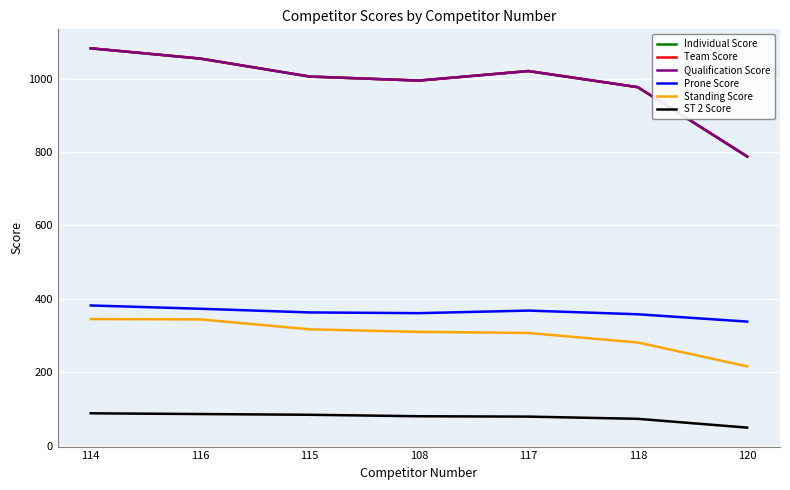

How many interior local peaks does the Qualification Score series have?

1